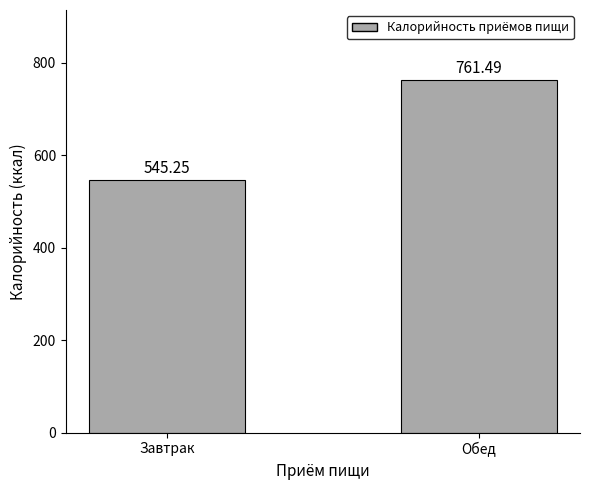

True or false: the data shows 545.2 at Завтрак.

True